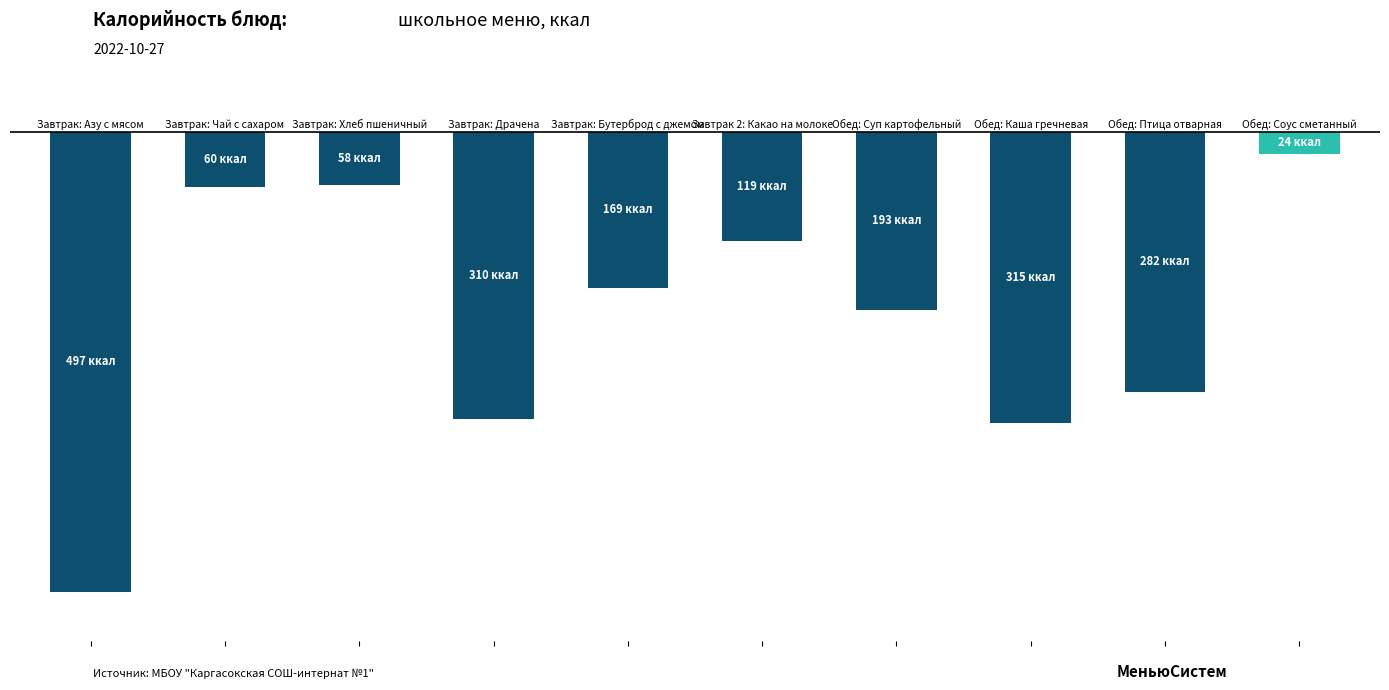

Are the bars horizontal?

No